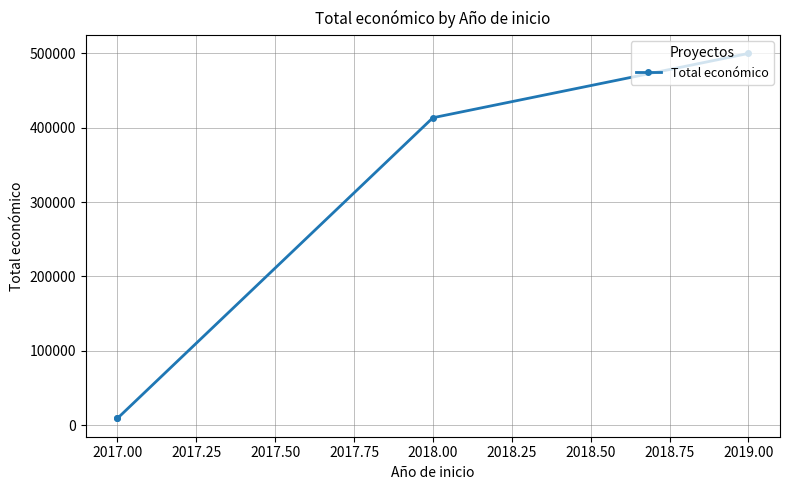

What is the smallest value displayed?

9000